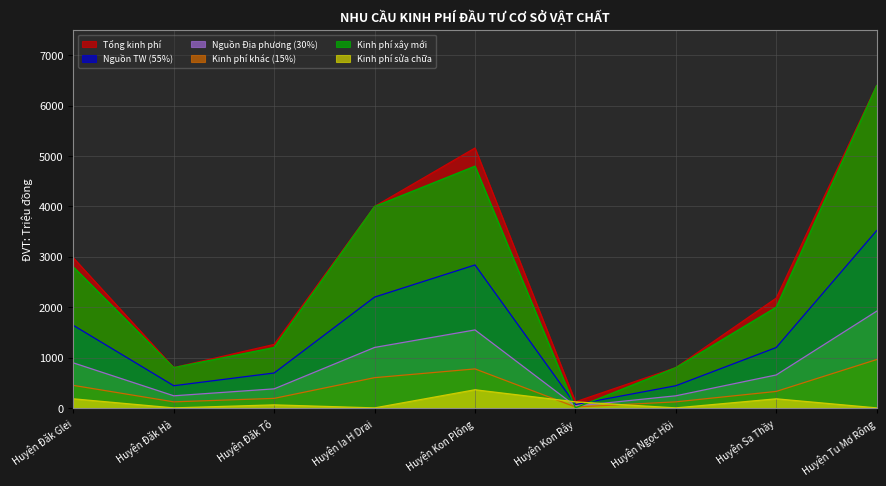

What are all the series names shown in the legend?

Tổng kinh phí, Nguồn TW (55%), Nguồn Địa phương (30%), Kinh phí khác (15%), Kinh phí xây mới, Kinh phí sửa chữa